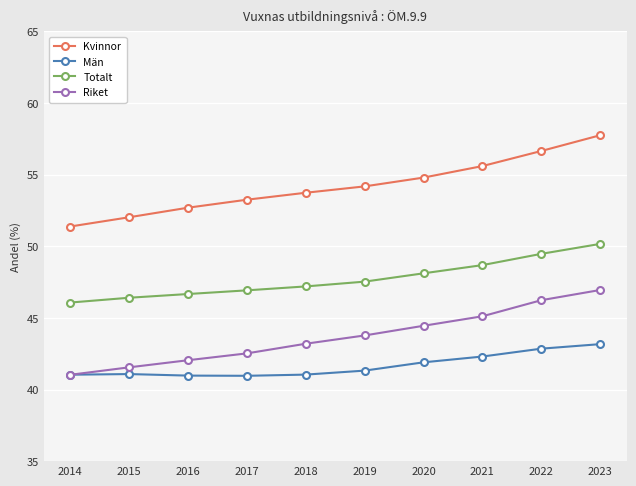

The value of Män at 2017 is 15.8. True or false?

False